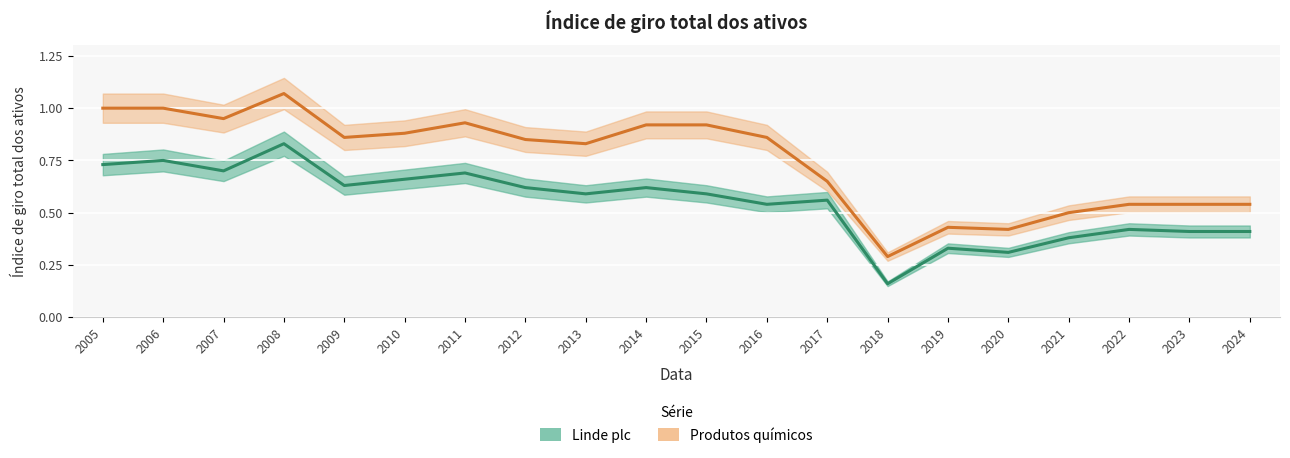

What is the total value across all series at 2021?

0.9